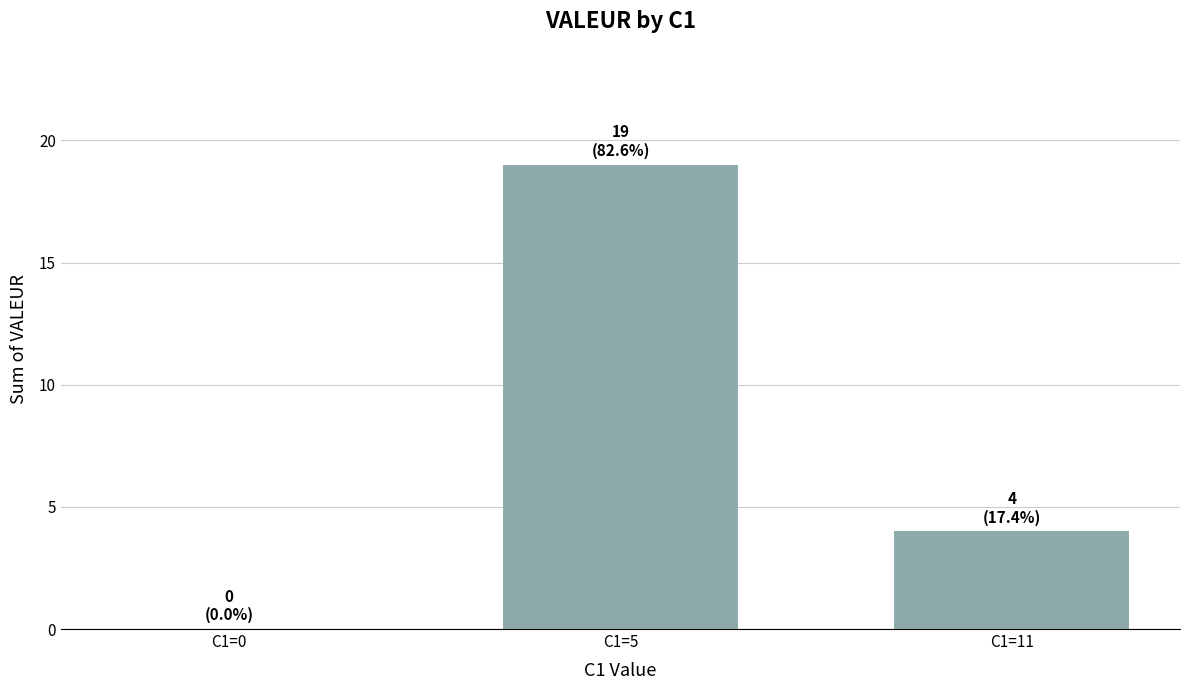

How many values are between 0 and 19?

3